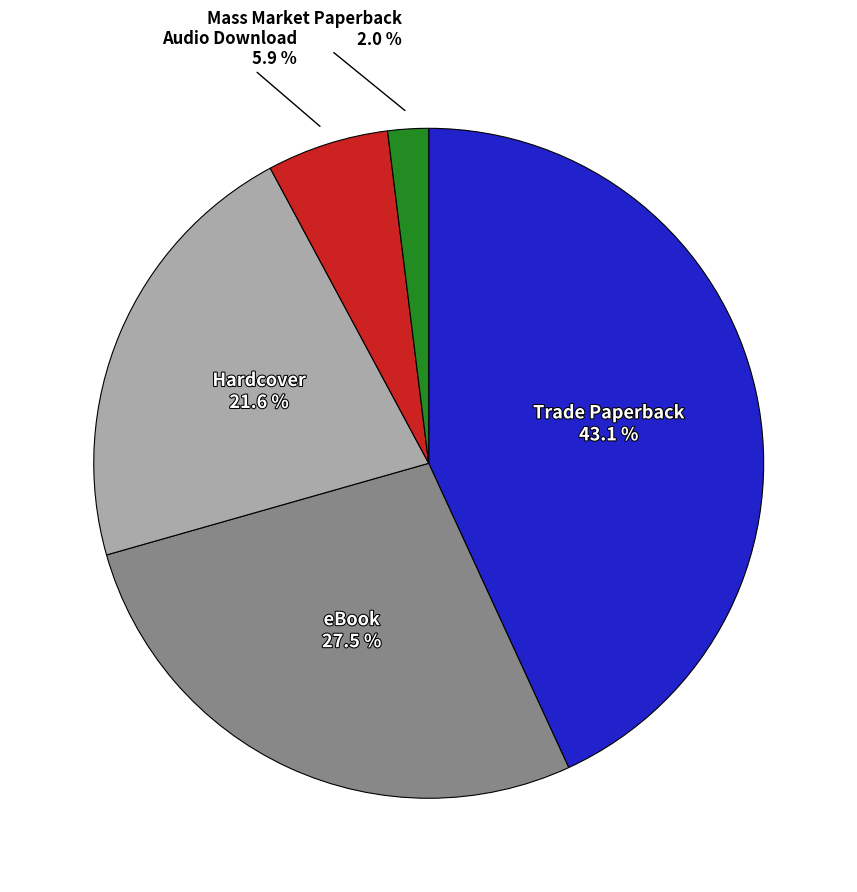

Is there any slice that represents more than half of the pie?

No